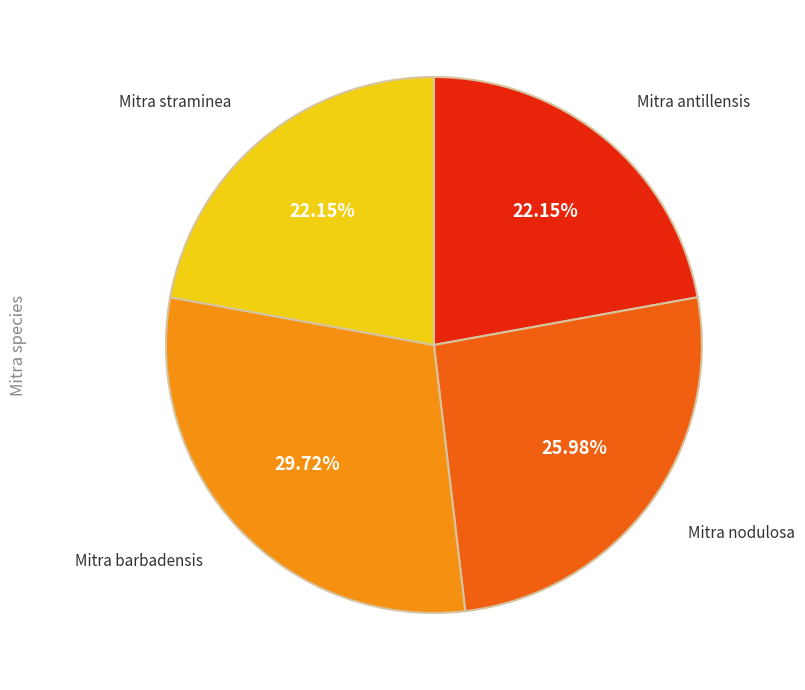

To the nearest percent, what is the difference between the largest and smallest slice percentages?

8%